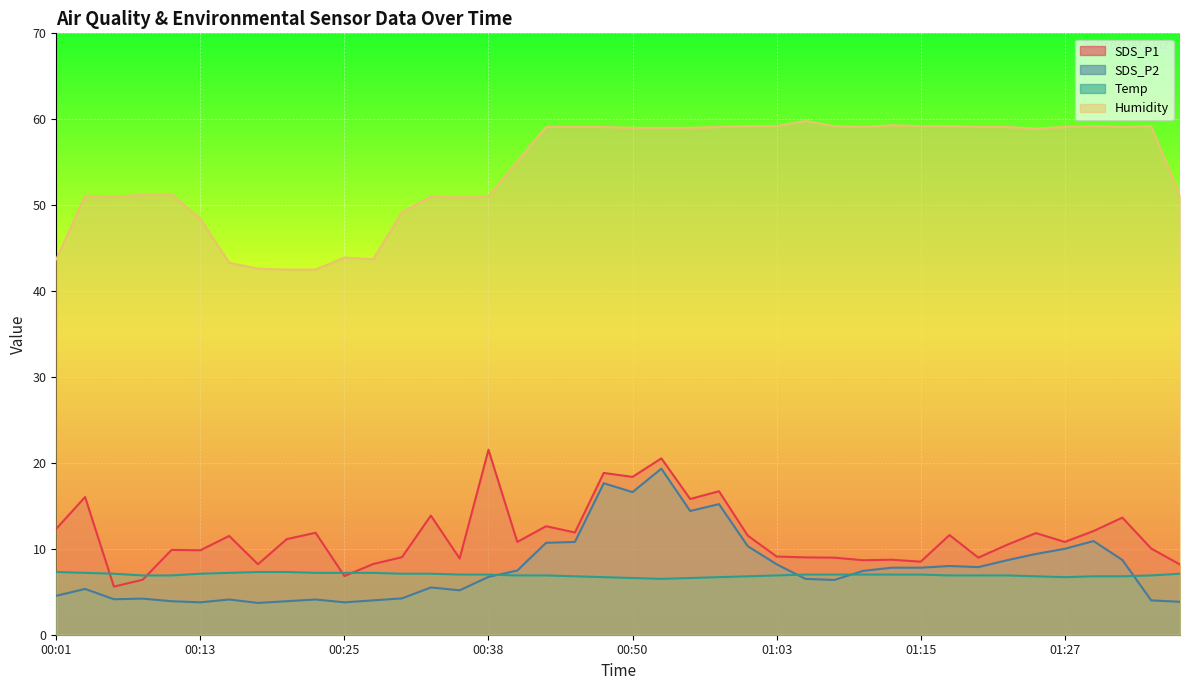

Reading left to right, extract all data points from this chart.

SDS_P1: 00:01=12.3	00:03=16.0	00:06=5.6	00:08=6.4	00:10=9.9	00:13=9.8	00:15=11.5	00:18=8.2	00:20=11.1	00:23=11.9	00:25=6.8	00:28=8.2	00:30=9.0	00:33=13.9	00:35=8.9	00:38=21.5	00:40=10.8	00:43=12.6	00:45=11.9	00:48=18.8	00:50=18.4	00:53=20.5	00:55=15.8	00:58=16.7	01:00=11.5	01:03=9.1	01:05=9.0	01:08=9.0	01:10=8.7	01:13=8.7	01:15=8.5	01:18=11.6	01:20=9.0	01:22=10.5	01:25=11.8	01:27=10.8	01:30=12.1	01:32=13.6	01:35=10.0	01:37=8.2
SDS_P2: 00:01=4.5	00:03=5.3	00:06=4.1	00:08=4.2	00:10=3.9	00:13=3.8	00:15=4.1	00:18=3.7	00:20=3.9	00:23=4.1	00:25=3.8	00:28=4.0	00:30=4.2	00:33=5.5	00:35=5.2	00:38=6.7	00:40=7.5	00:43=10.7	00:45=10.8	00:48=17.6	00:50=16.6	00:53=19.3	00:55=14.4	00:58=15.2	01:00=10.3	01:03=8.2	01:05=6.5	01:08=6.4	01:10=7.4	01:13=7.8	01:15=7.8	01:18=8.0	01:20=7.9	01:22=8.7	01:25=9.4	01:27=10.0	01:30=10.9	01:32=8.7	01:35=4.0	01:37=3.8
Temp: 00:01=7.3	00:03=7.2	00:06=7.1	00:08=6.9	00:10=6.9	00:13=7.1	00:15=7.2	00:18=7.3	00:20=7.3	00:23=7.2	00:25=7.2	00:28=7.2	00:30=7.1	00:33=7.1	00:35=7.0	00:38=7.0	00:40=6.9	00:43=6.9	00:45=6.8	00:48=6.7	00:50=6.6	00:53=6.5	00:55=6.6	00:58=6.7	01:00=6.8	01:03=6.9	01:05=7.0	01:08=7.0	01:10=7.0	01:13=7.0	01:15=7.0	01:18=6.9	01:20=6.9	01:22=6.9	01:25=6.8	01:27=6.7	01:30=6.8	01:32=6.8	01:35=6.9	01:37=7.1
Humidity: 00:01=43.7	00:03=51.1	00:06=51.0	00:08=51.2	00:10=51.3	00:13=48.4	00:15=43.3	00:18=42.6	00:20=42.5	00:23=42.5	00:25=43.9	00:28=43.7	00:30=49.2	00:33=51.0	00:35=50.9	00:38=51.0	00:40=55.1	00:43=59.1	00:45=59.1	00:48=59.1	00:50=59.0	00:53=59.0	00:55=59.0	00:58=59.1	01:00=59.2	01:03=59.2	01:05=59.8	01:08=59.2	01:10=59.1	01:13=59.3	01:15=59.2	01:18=59.2	01:20=59.1	01:22=59.1	01:25=58.9	01:27=59.1	01:30=59.2	01:32=59.1	01:35=59.2	01:37=51.1